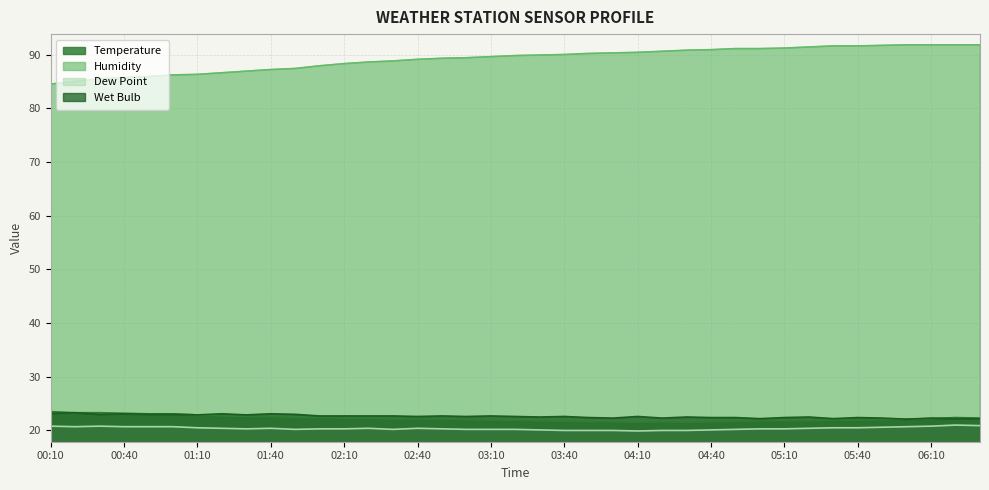

Reading left to right, what are all the values shown in this chart?

Temperature: 00:10=23.5	00:20=23.3	00:30=23.3	00:40=23.2	00:50=23.1	01:00=23.1	01:10=22.9	01:20=22.7	01:30=22.6	01:40=22.6	01:50=22.4	02:00=22.4	02:10=22.3	02:20=22.3	02:30=22.1	02:40=22.2	02:50=22.1	03:00=22.0	03:10=21.9	03:20=21.9	03:30=21.8	03:40=21.7	03:50=21.6	04:00=21.6	04:10=21.5	04:20=21.6	04:30=21.5	04:40=21.6	04:50=21.7	05:00=21.8	05:10=21.8	05:20=21.8	05:30=21.9	05:40=21.9	05:50=22.0	06:00=22.1	06:10=22.2	06:20=22.4	06:30=22.3
Humidity: 00:10=84.5	00:20=85.0	00:30=85.5	00:40=85.7	00:50=85.9	01:00=86.2	01:10=86.3	01:20=86.6	01:30=86.9	01:40=87.2	01:50=87.4	02:00=87.9	02:10=88.3	02:20=88.6	02:30=88.8	02:40=89.1	02:50=89.3	03:00=89.4	03:10=89.6	03:20=89.8	03:30=89.9	03:40=90.0	03:50=90.2	04:00=90.3	04:10=90.4	04:20=90.6	04:30=90.8	04:40=90.9	04:50=91.1	05:00=91.1	05:10=91.2	05:20=91.4	05:30=91.6	05:40=91.6	05:50=91.7	06:00=91.8	06:10=91.8	06:20=91.8	06:30=91.8
Dew Point: 00:10=20.8	00:20=20.7	00:30=20.8	00:40=20.7	00:50=20.7	01:00=20.7	01:10=20.5	01:20=20.4	01:30=20.3	01:40=20.4	01:50=20.2	02:00=20.3	02:10=20.3	02:20=20.4	02:30=20.2	02:40=20.4	02:50=20.3	03:00=20.2	03:10=20.2	03:20=20.2	03:30=20.1	03:40=20.0	03:50=20.0	04:00=20.0	04:10=19.9	04:20=20.0	04:30=20.0	04:40=20.1	04:50=20.2	05:00=20.3	05:10=20.3	05:20=20.4	05:30=20.5	05:40=20.5	05:50=20.6	06:00=20.7	06:10=20.8	06:20=21.0	06:30=20.9
Wet Bulb: 00:10=23.2	00:20=23.3	00:30=23.0	00:40=23.1	00:50=23.0	01:00=23.0	01:10=22.9	01:20=23.1	01:30=22.9	01:40=23.1	01:50=23.0	02:00=22.7	02:10=22.7	02:20=22.7	02:30=22.7	02:40=22.6	02:50=22.7	03:00=22.6	03:10=22.7	03:20=22.6	03:30=22.5	03:40=22.6	03:50=22.4	04:00=22.3	04:10=22.6	04:20=22.3	04:30=22.5	04:40=22.4	04:50=22.4	05:00=22.2	05:10=22.4	05:20=22.5	05:30=22.2	05:40=22.4	05:50=22.3	06:00=22.1	06:10=22.3	06:20=22.2	06:30=22.2